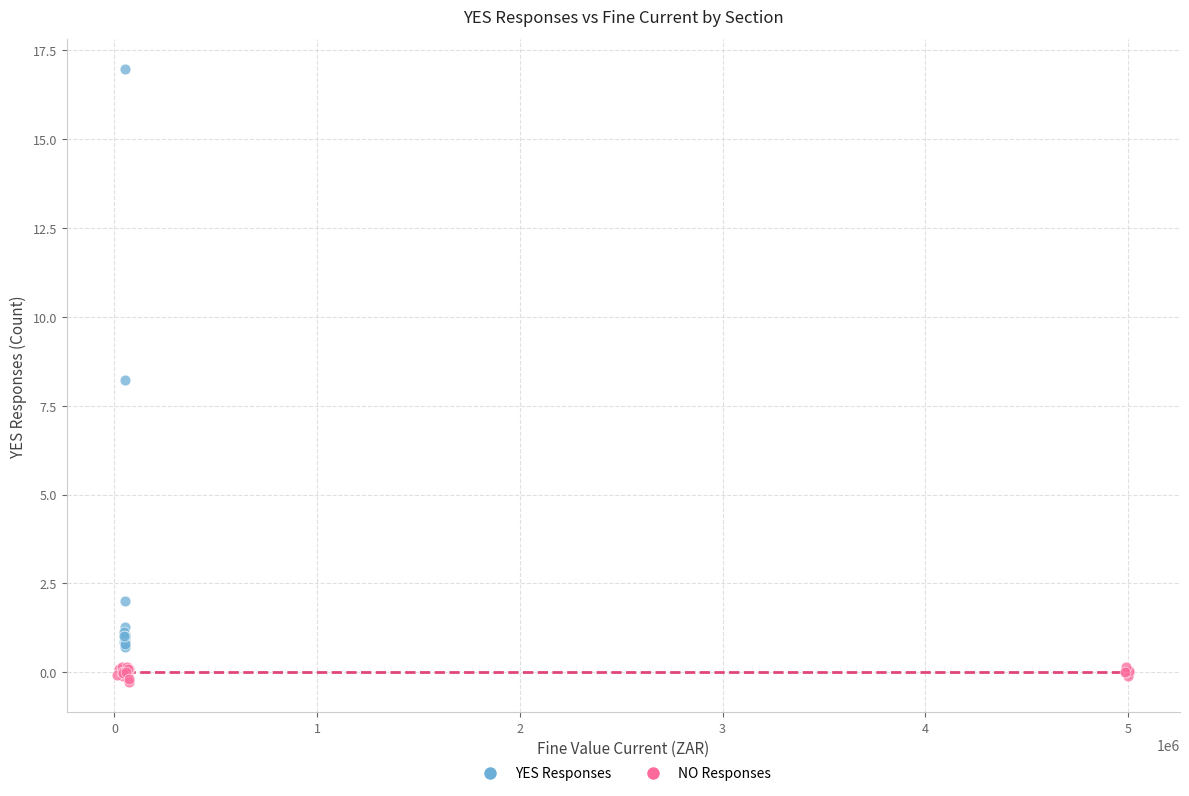

Which series has the largest Y range (max minus min)?

YES Responses